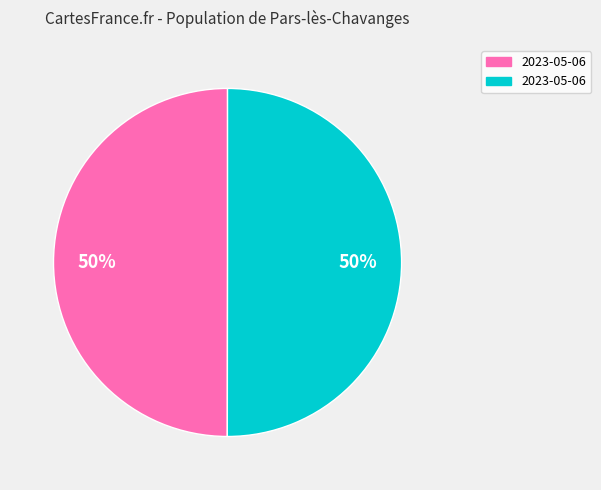

To the nearest percent, what is the average slice percentage?

50%